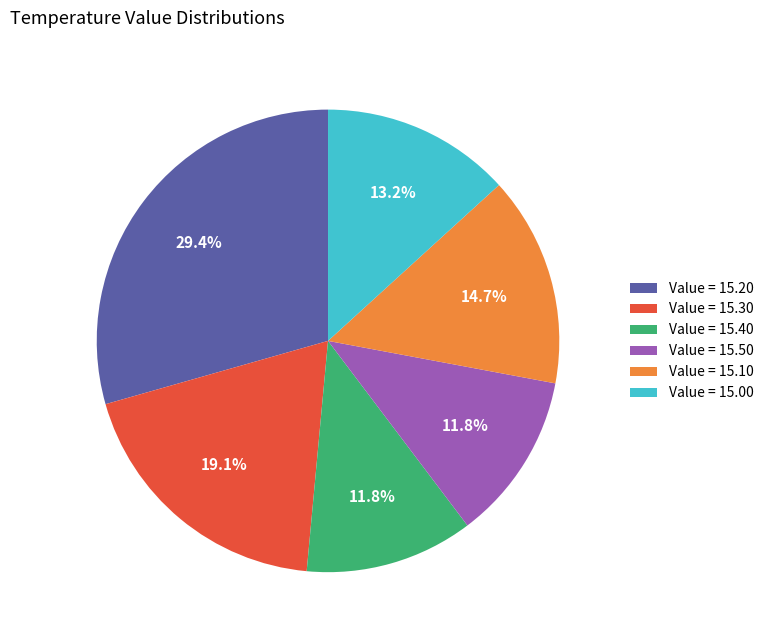

Combined, what portion of the pie is Value = 15.20 and Value = 15.10?

44.1%